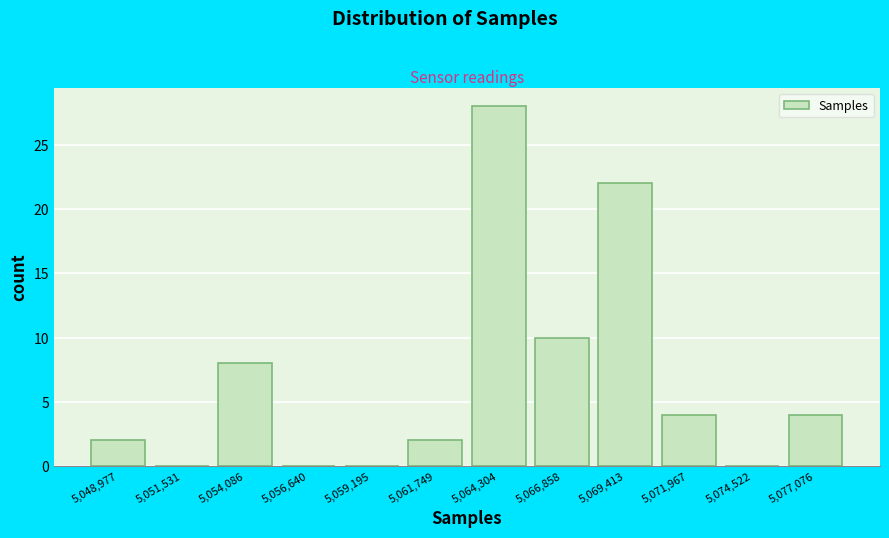

What is the height of the bar covering 5076000 to 5078500 on the x-axis? Neither the bar edges nor the heights are printed on the chart, so give them approximately, as read against the axes.

4